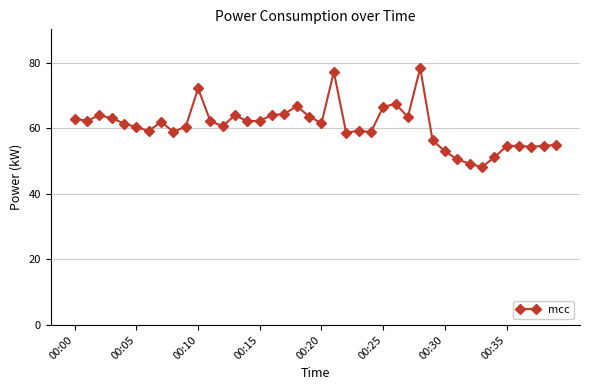

Count the number of categories in the chart.

40